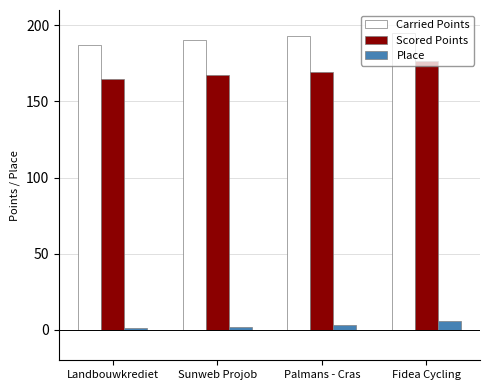

How many bars are there in total?

12